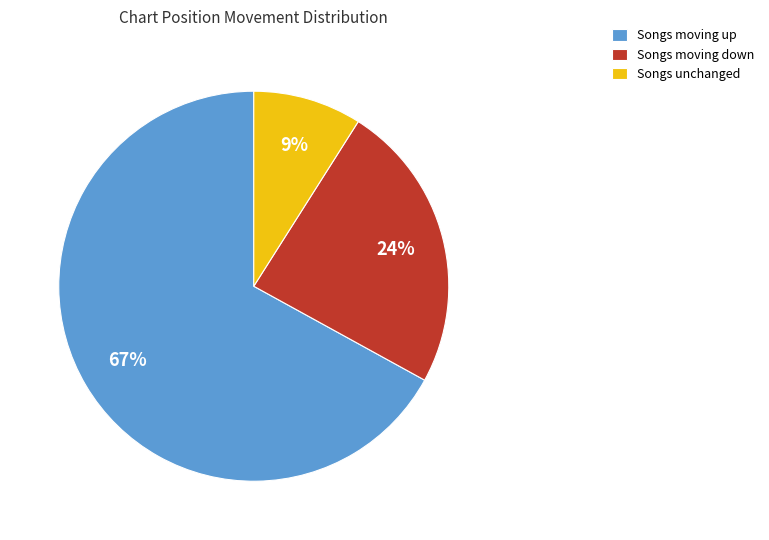

True or false: Songs moving up accounts for 75% of the total.

False